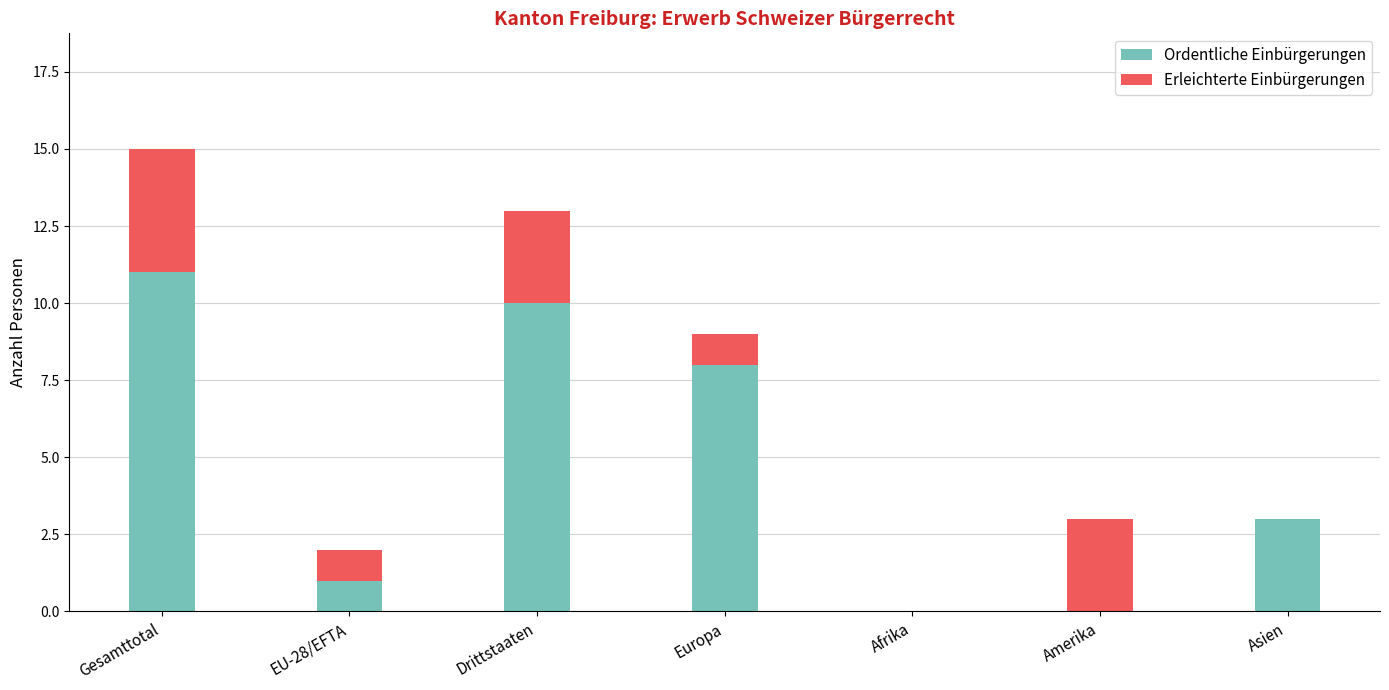

The Ordentliche Einbürgerungen series shows 10 at Drittstaaten. True or false?

True